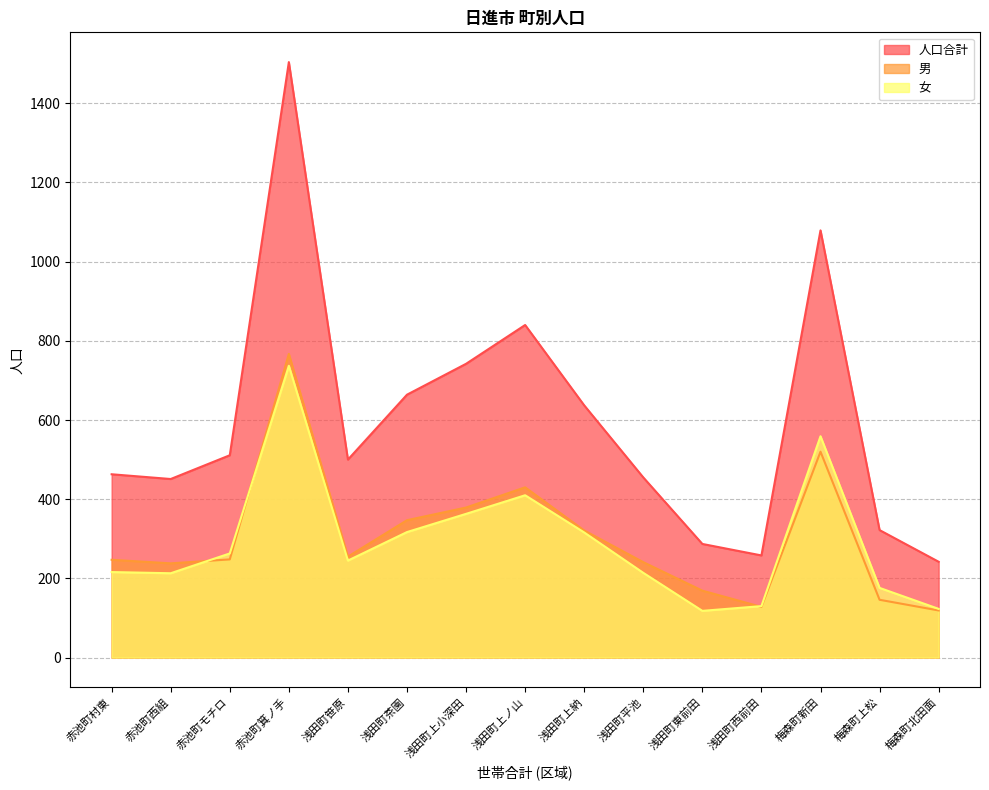

Rank the series at 浅田町上ノ山 from lowest to highest value.

女, 男, 人口合計